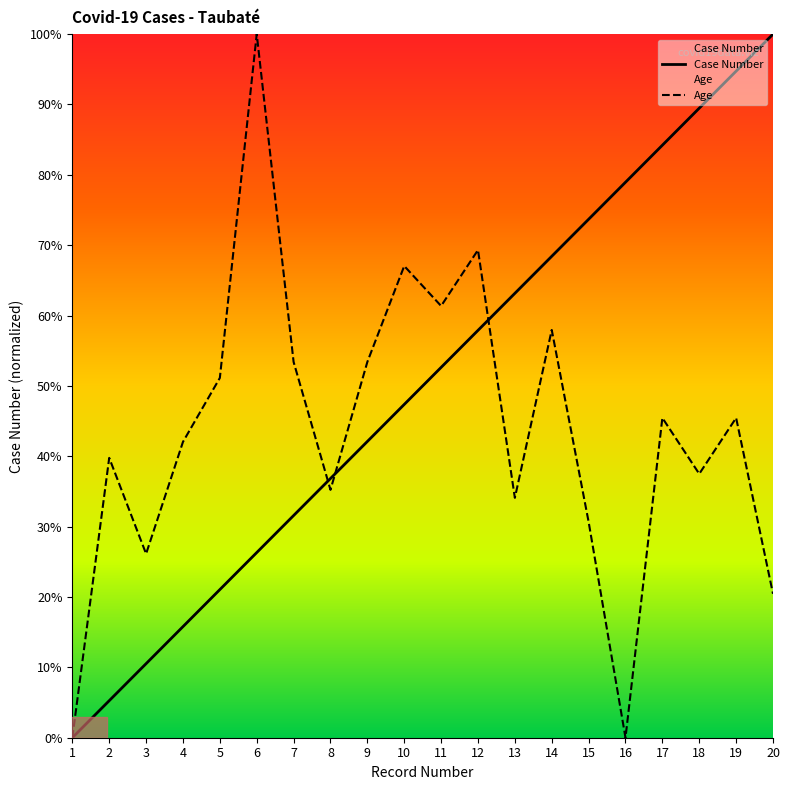

True or false: Age has more than 0 interior local peaks.

True